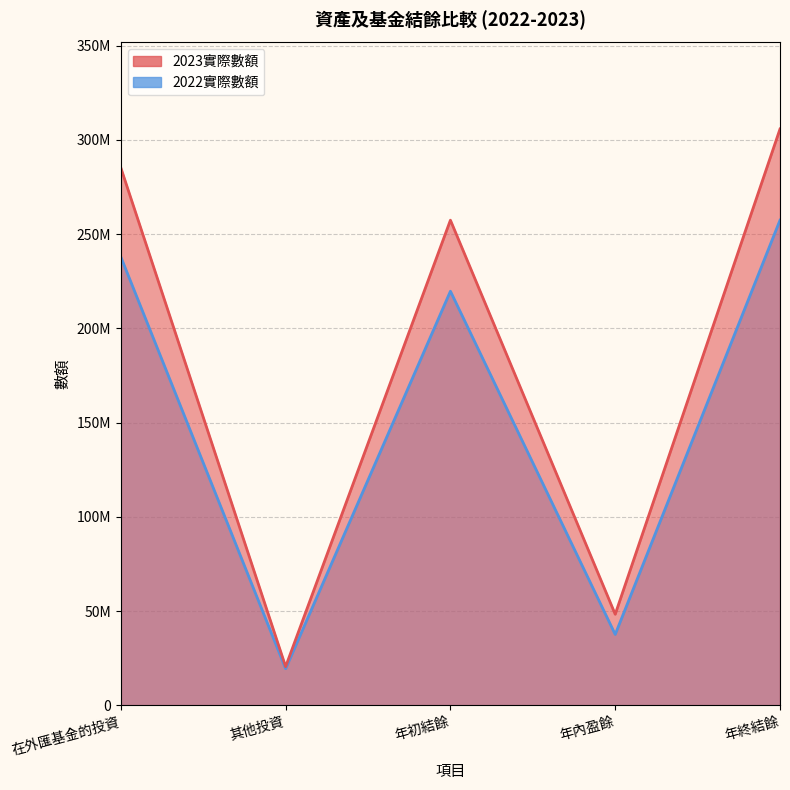

List the series in order of their peak value, lowest first.

2022實際數額, 2023實際數額